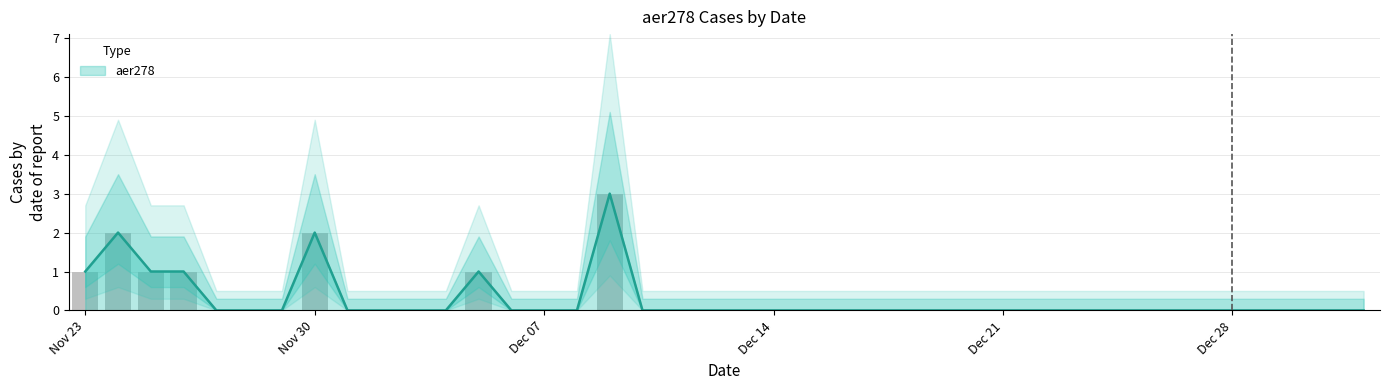

List the labels in order of value, largest first.

2020-12-09, 2020-11-24, 2020-11-30, 2020-11-23, 2020-11-25, 2020-11-26, 2020-12-05, 2020-11-27, 2020-11-28, 2020-11-29, 2020-12-01, 2020-12-02, 2020-12-03, 2020-12-04, 2020-12-06, 2020-12-07, 2020-12-08, 2020-12-10, 2020-12-11, 2020-12-12, 2020-12-13, 2020-12-14, 2020-12-15, 2020-12-16, 2020-12-17, 2020-12-18, 2020-12-19, 2020-12-20, 2020-12-21, 2020-12-22, 2020-12-23, 2020-12-24, 2020-12-25, 2020-12-26, 2020-12-27, 2020-12-28, 2020-12-29, 2020-12-30, 2020-12-31, 2021-01-01